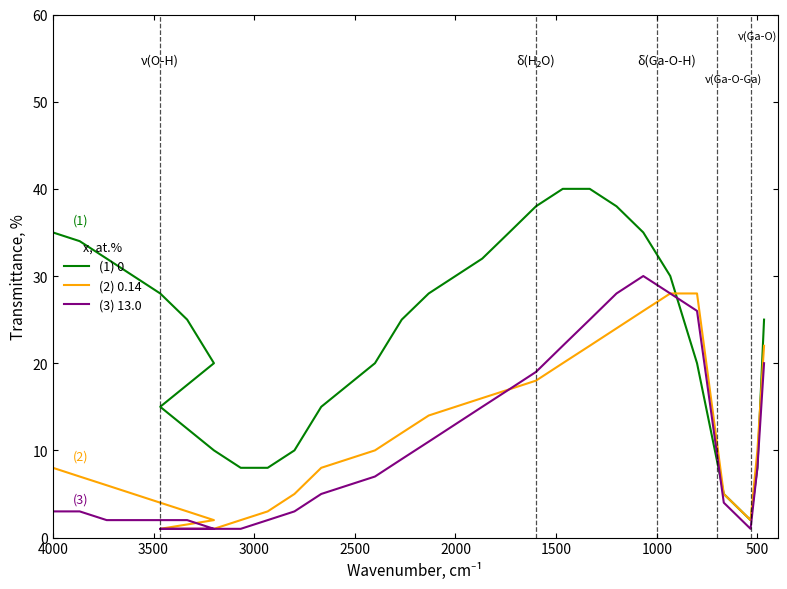

True or false: (1) 0 has more than 1 points higher than both neighbors.

False